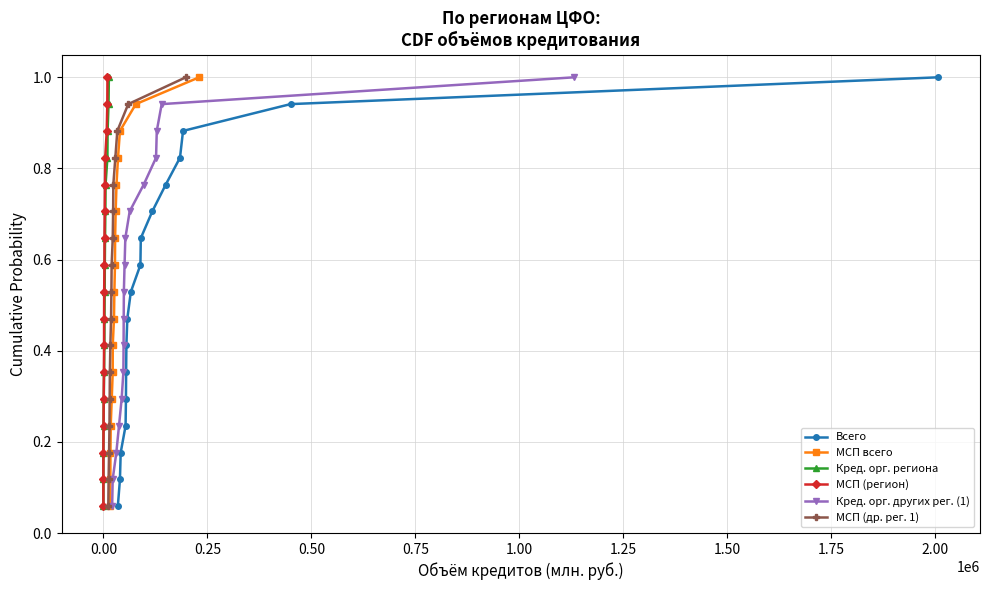

True or false: МСП (регион) and Кред. орг. других рег. (1) intersect in this chart.

False